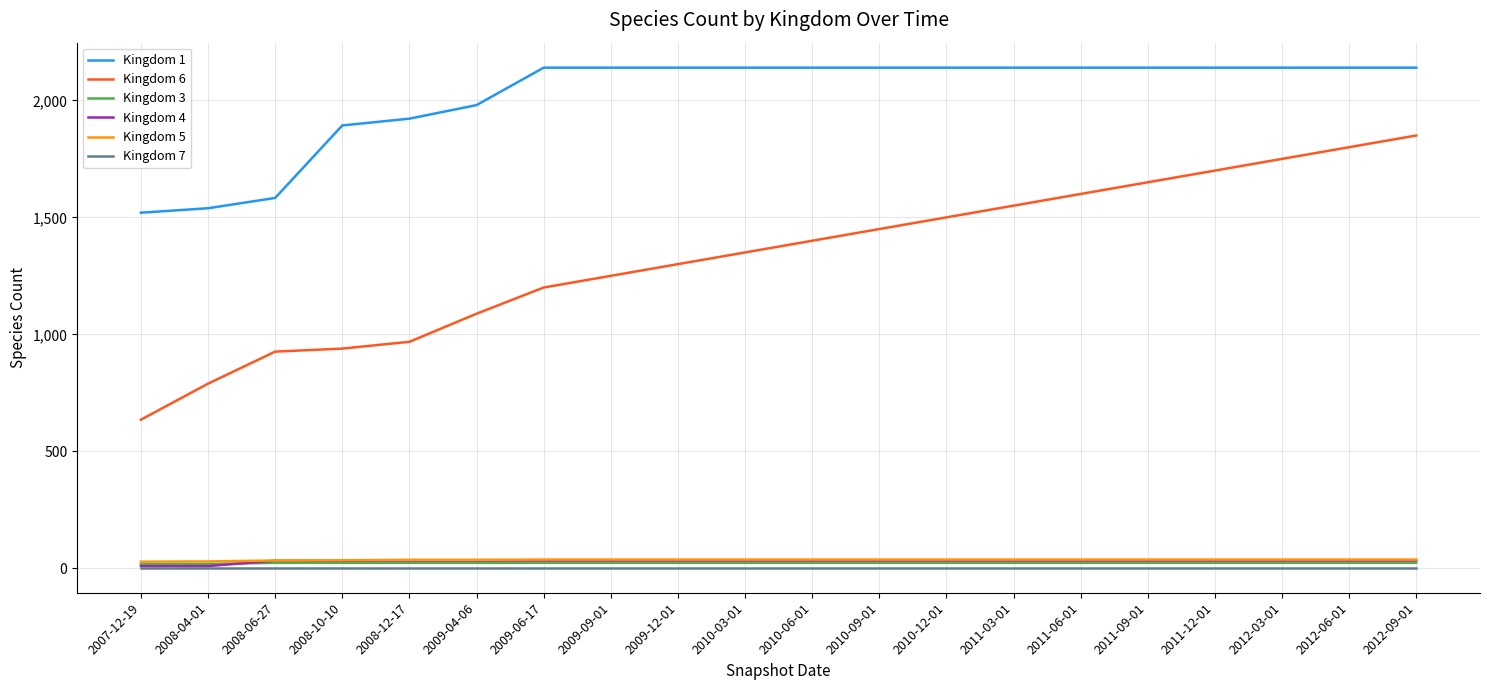

Is it true that Kingdom 6 equals 1306 at 2008-06-27?

False